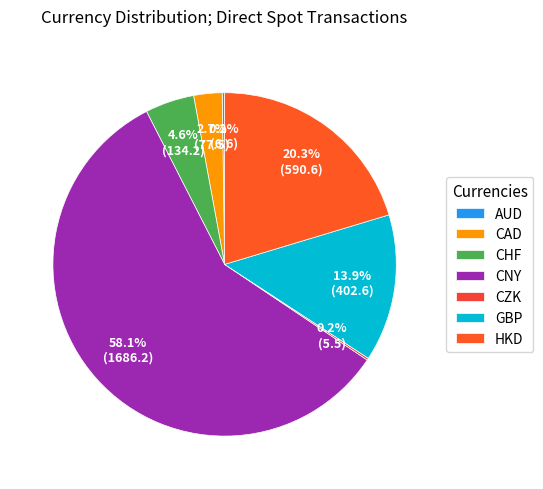

The CZK slice represents 0% of the pie. True or false?

True